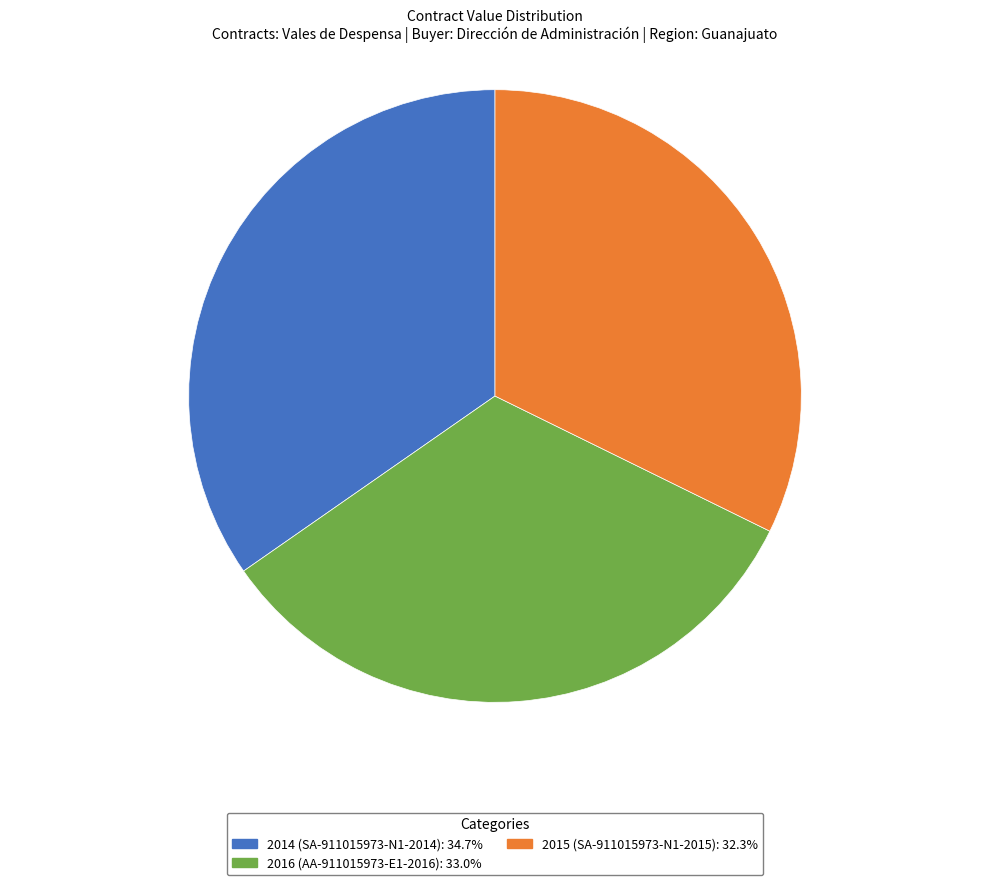

Combined, do 2014 (SA-911015973-N1-2014) and 2015 (SA-911015973-N1-2015) account for over 50%?

Yes